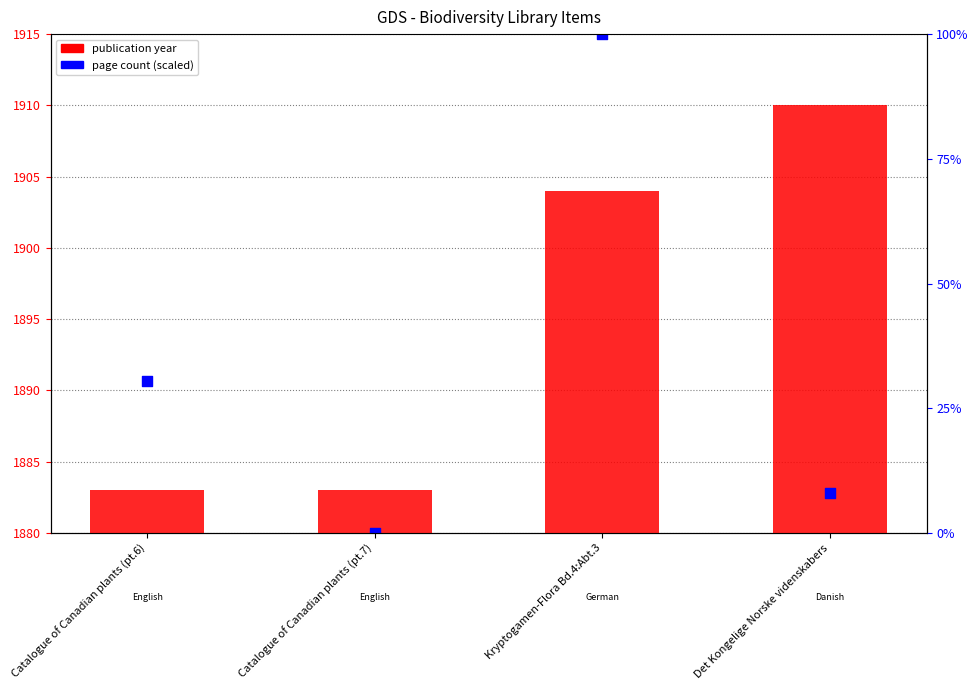

Which series reaches the minimum Y coordinate?

page count (scaled)